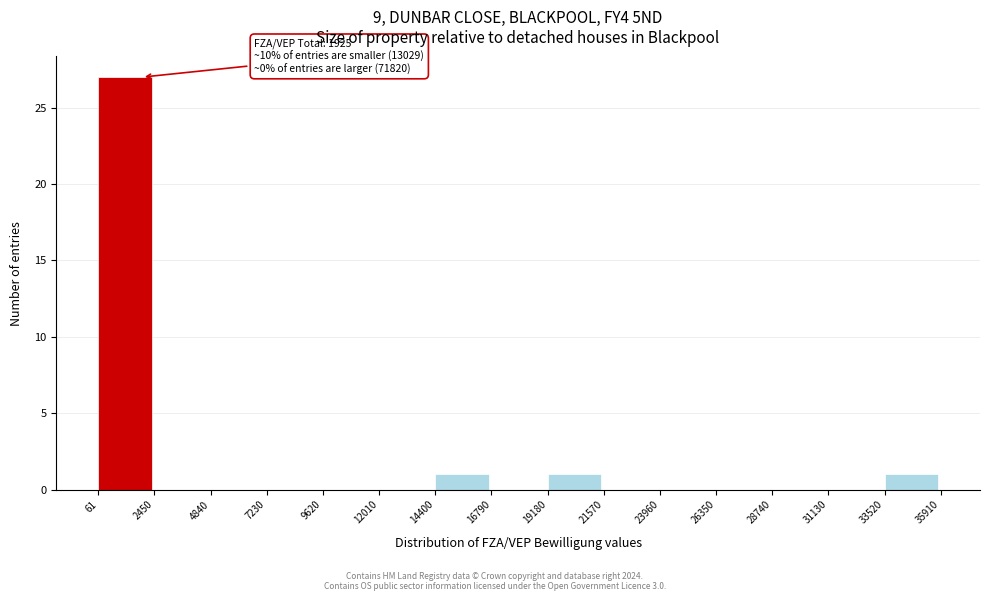

Over which range of the x-axis is the bar tallest?

61 to 2450